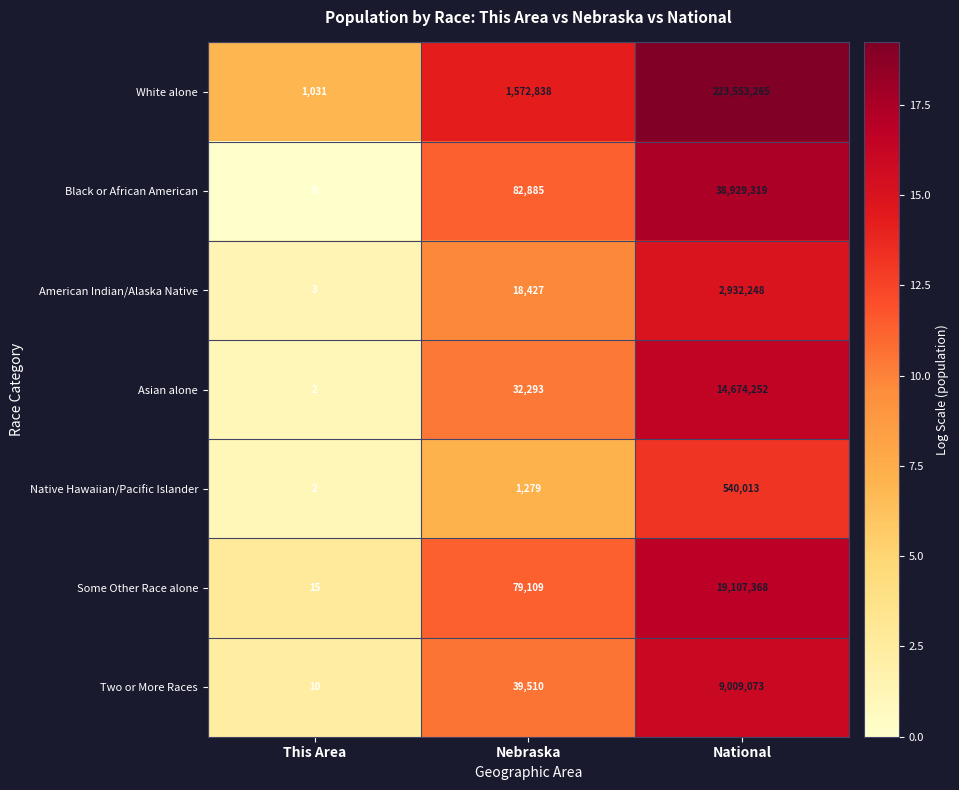

At which label is Asian alone closest to 7337127?

Nebraska